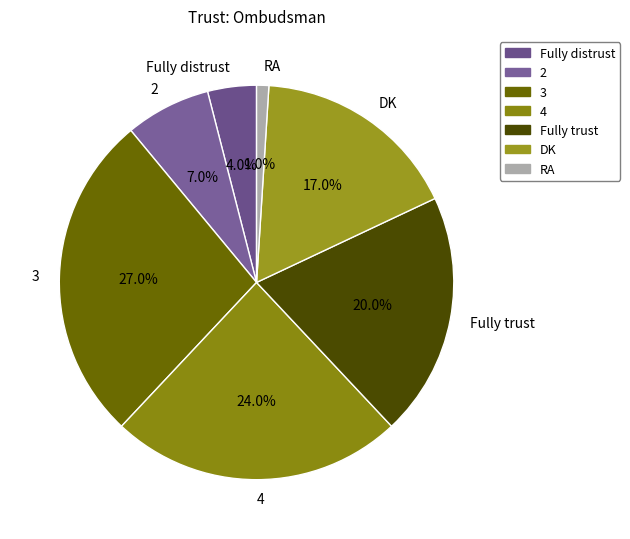

Combined, do 2 and RA account for over 50%?

No